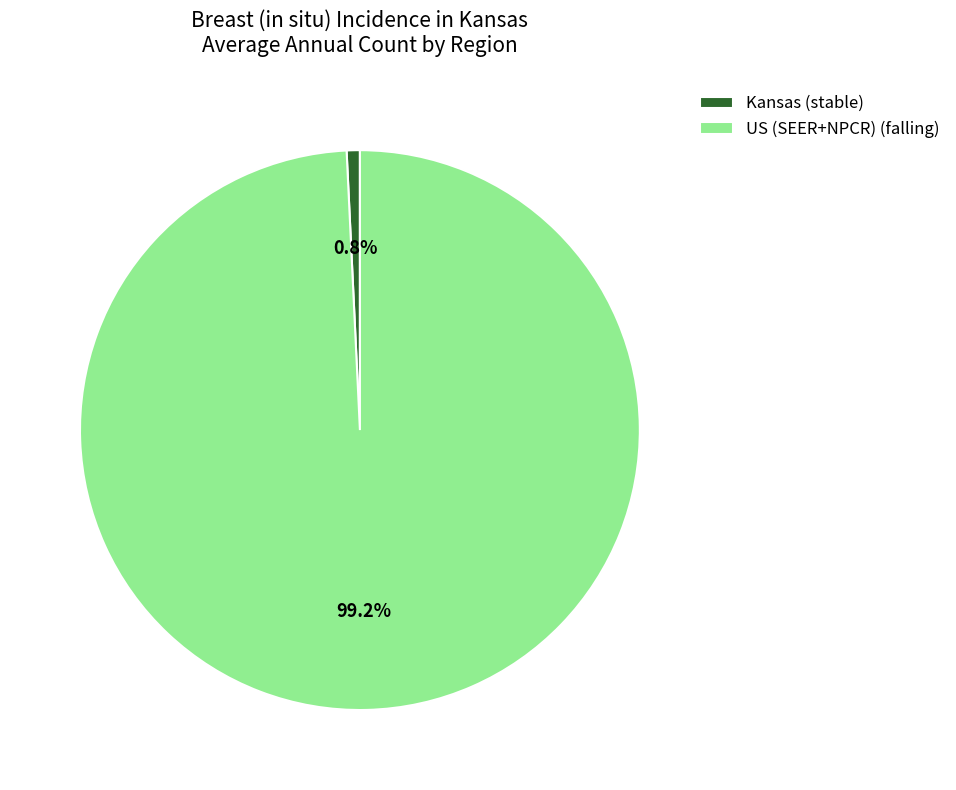

How many slices are in this pie chart?

2